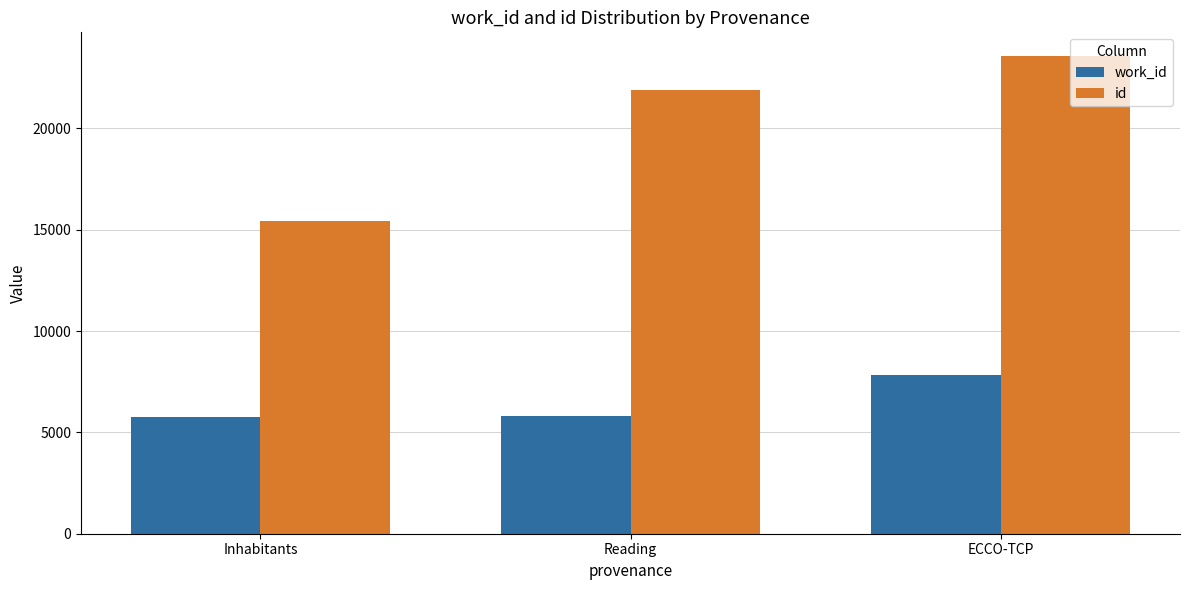

Count the number of categories in the chart.

3